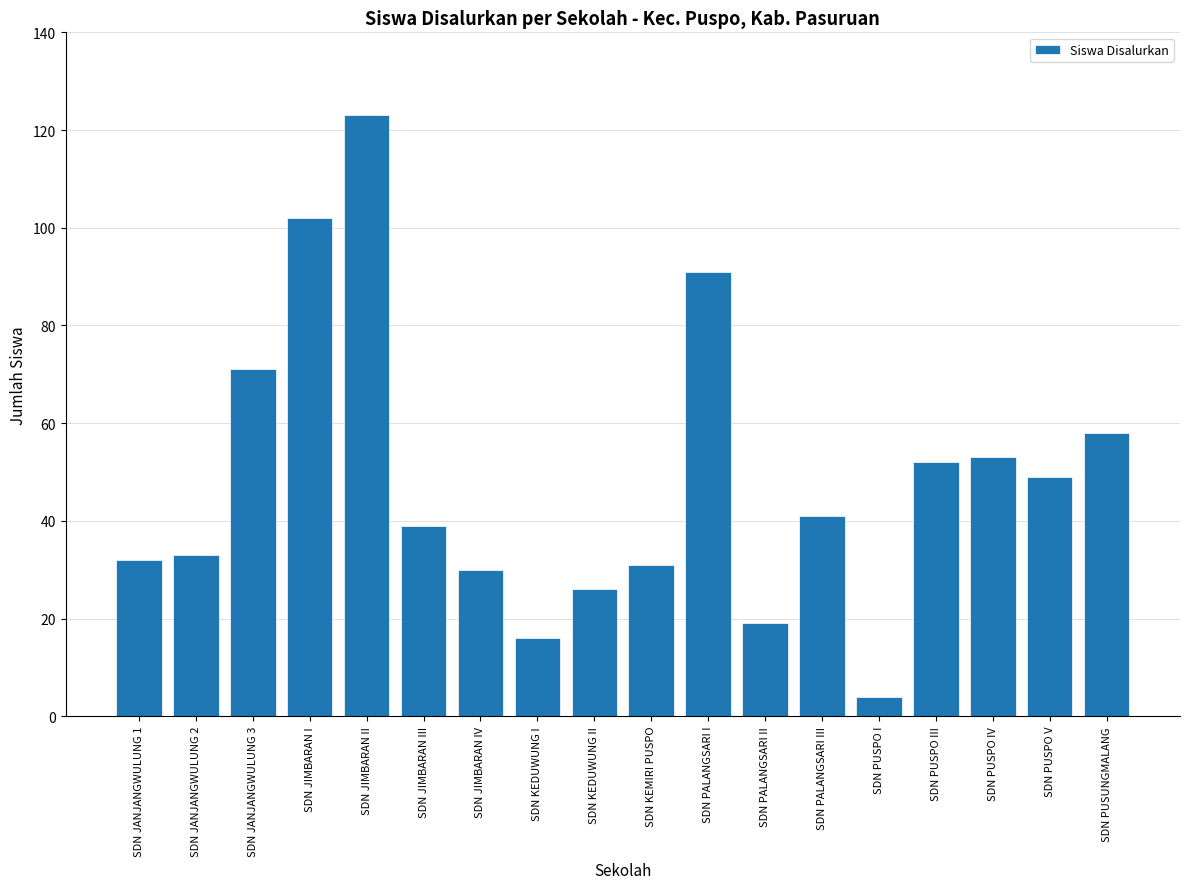

What is the change in value from SDN JANJANGWULUNG 3 to SDN PUSPO III?

-19